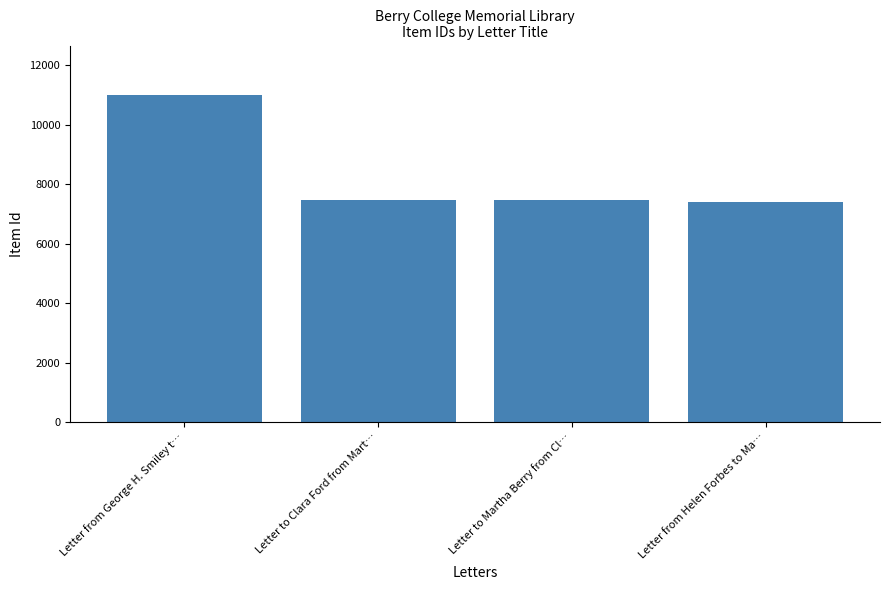

What is the change in value from Letter from George H. Smiley t… to Letter from Helen Forbes to Ma…?

-3610